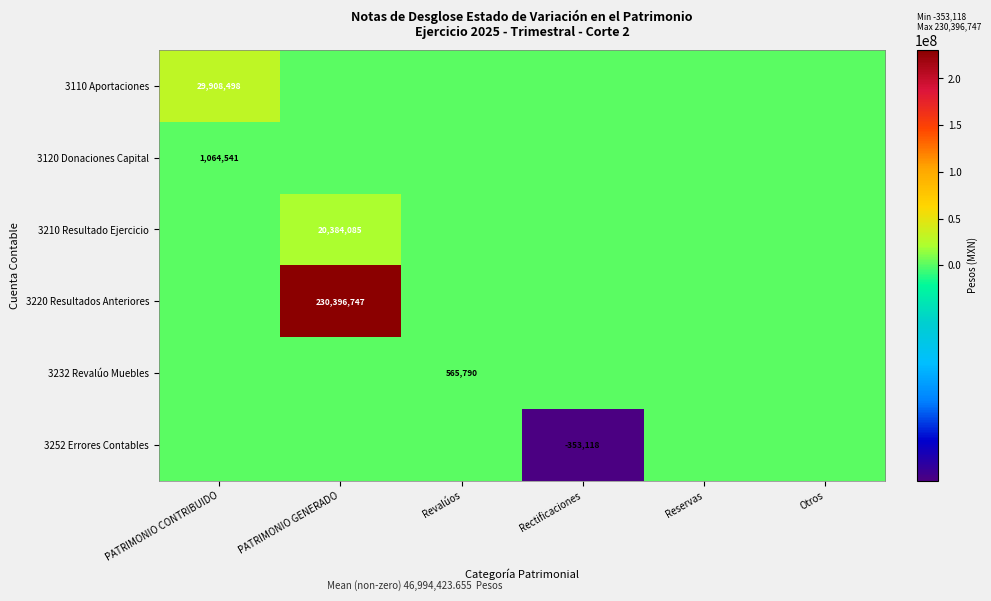

Is the value of 3252 Errores Contables at Revalúos greater than the value of 3110 Aportaciones at Revalúos?

No